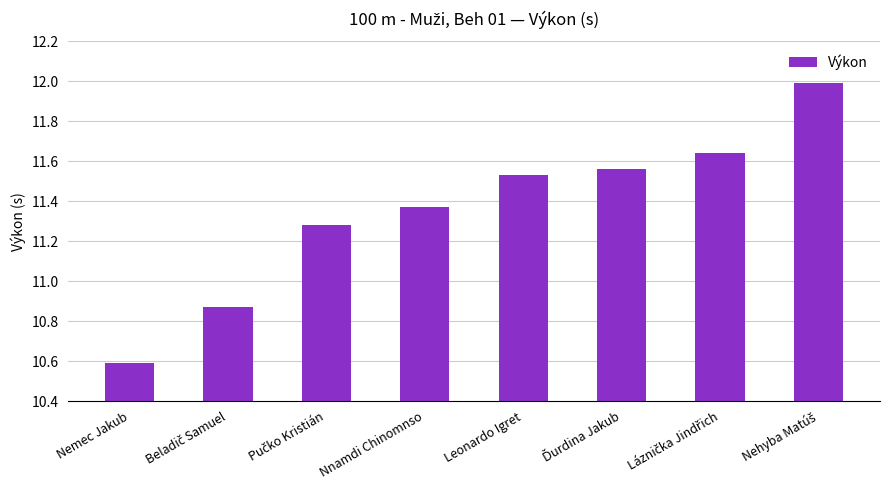

What position from the right is Leonardo Igret?

4